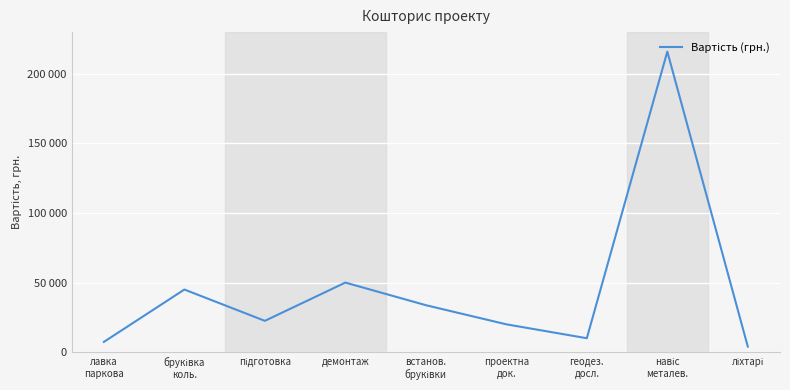

What is the label of the 8th point from the left?

навіс
металев.